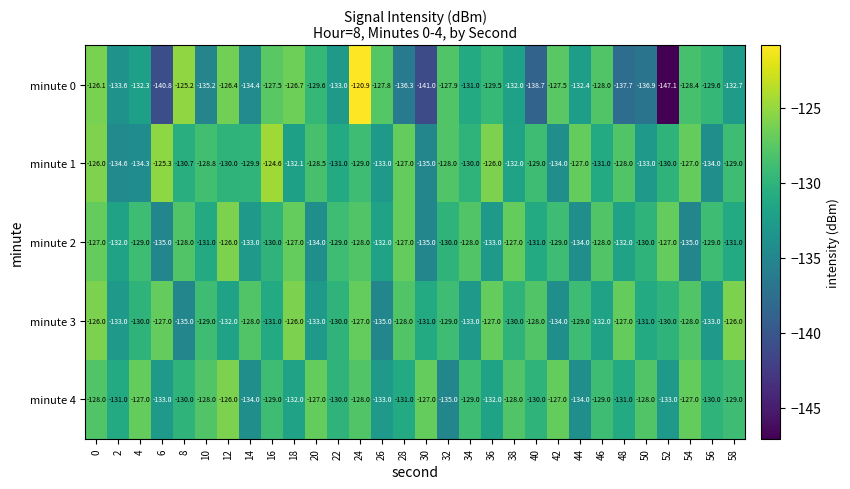

What is the difference between the highest and lowest values at 8?

9.8